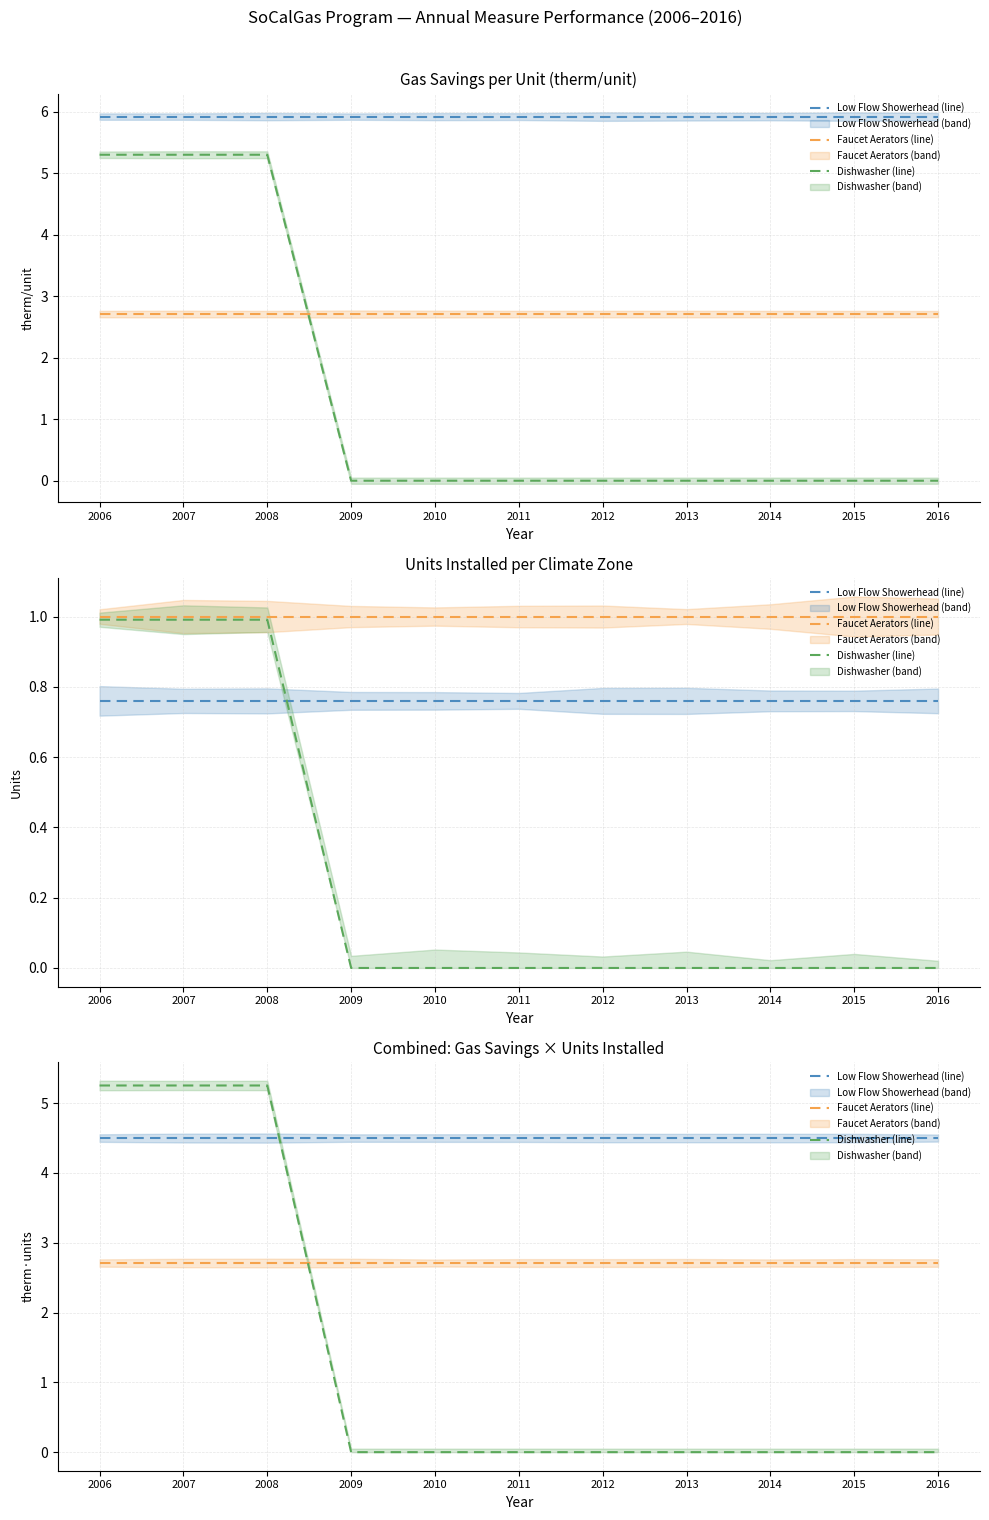

The Low Flow Showerhead (line) series shows 1.8 at 2008. True or false?

False